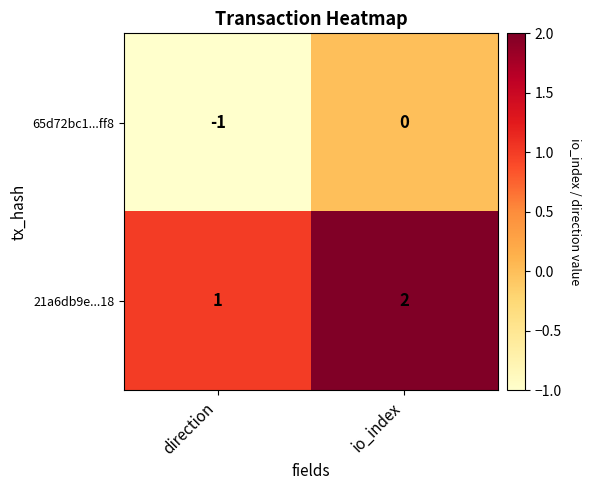

Which series has the largest total across all categories?

21a6db9e...18